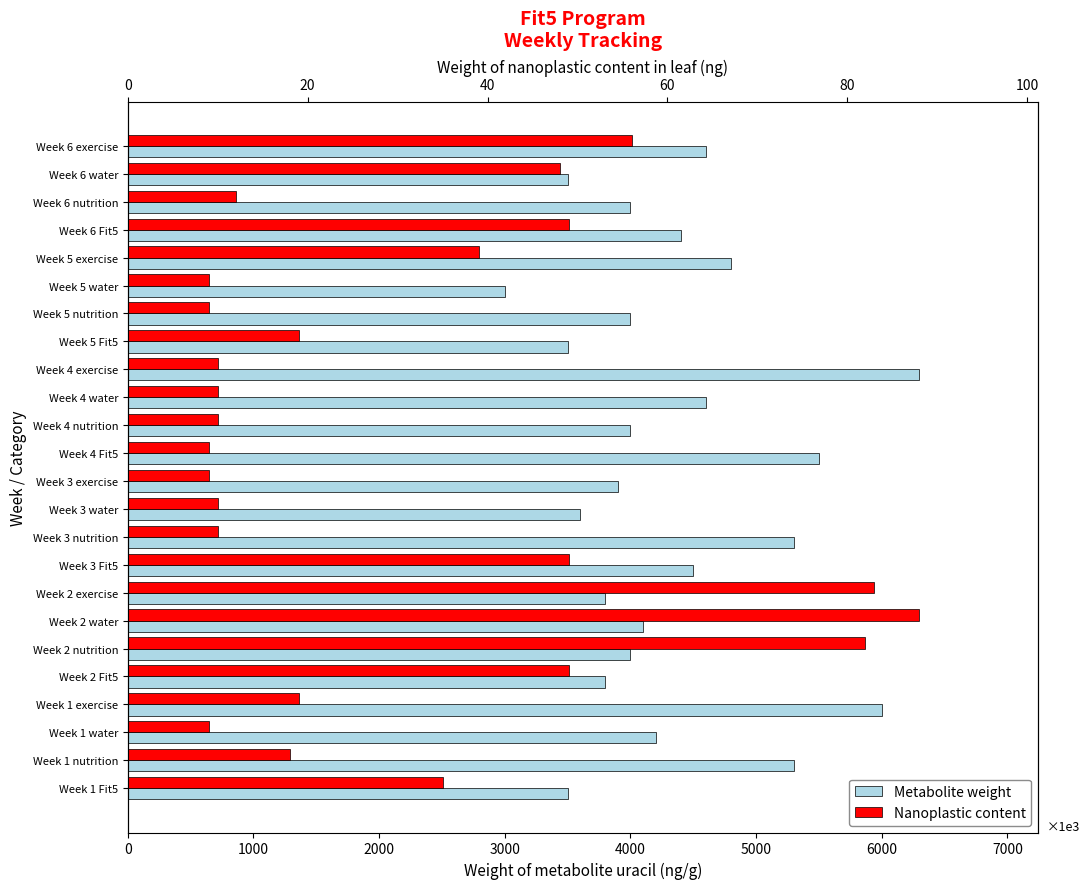

True or false: Metabolite weight has a value of 5300 at Week 3 nutrition.

True